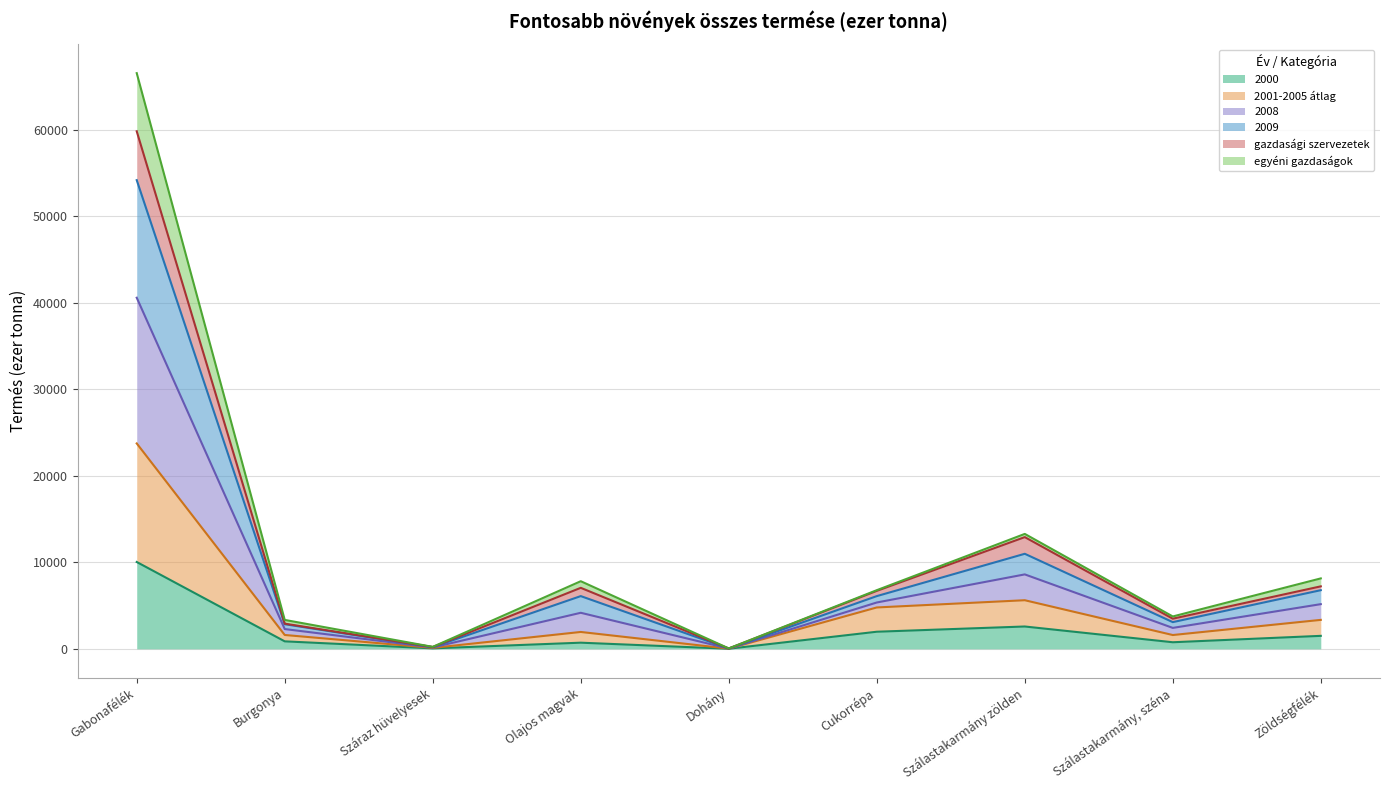

The value of egyéni gazdaságok at Gabonafélék is 25275.8. True or false?

False